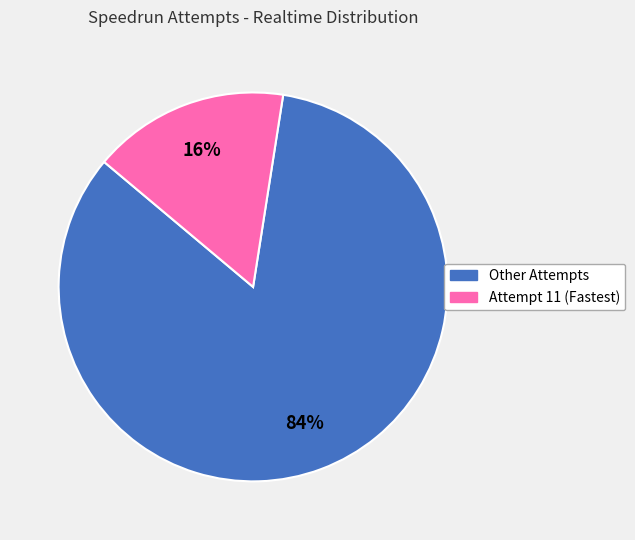

Is there a majority slice in this chart?

Yes